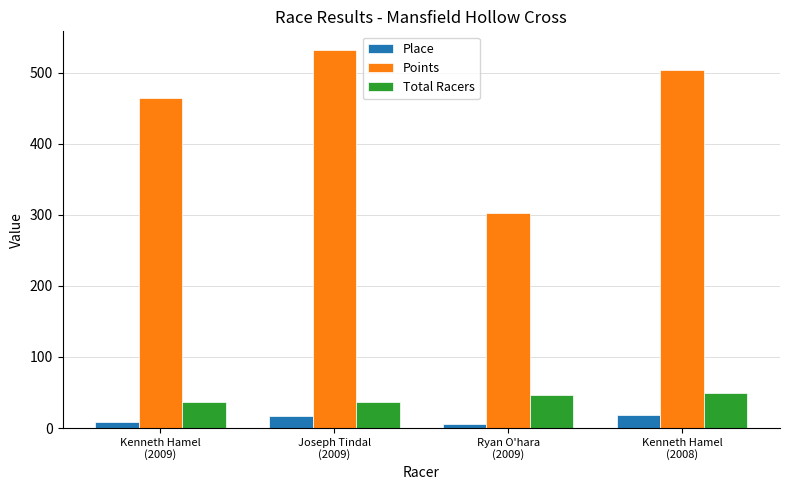

What is the difference between the maximum and second lowest values in the Place series?

9.0